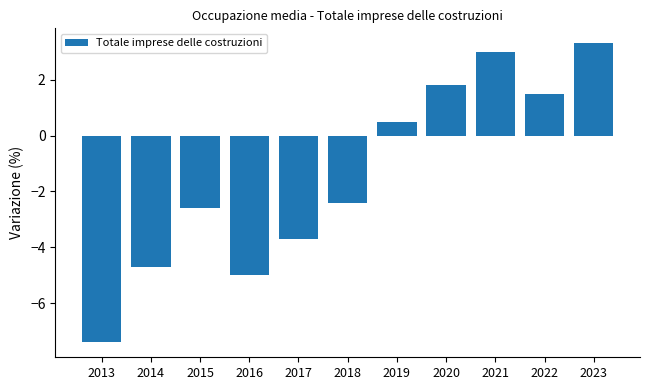

Reading right to left, extract all data points from this chart.

3.3	1.5	3.0	1.8	0.5	-2.4	-3.7	-5.0	-2.6	-4.7	-7.4